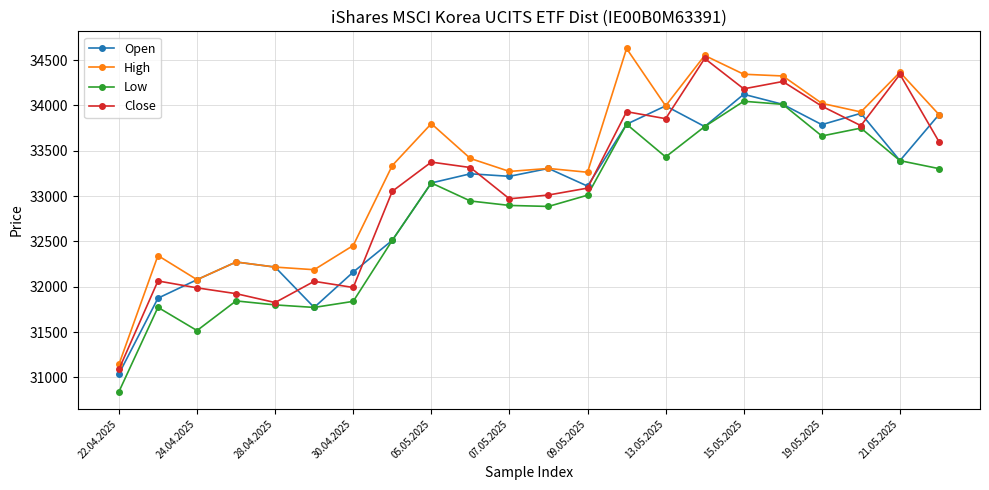

Which series has the largest total across all categories?

High